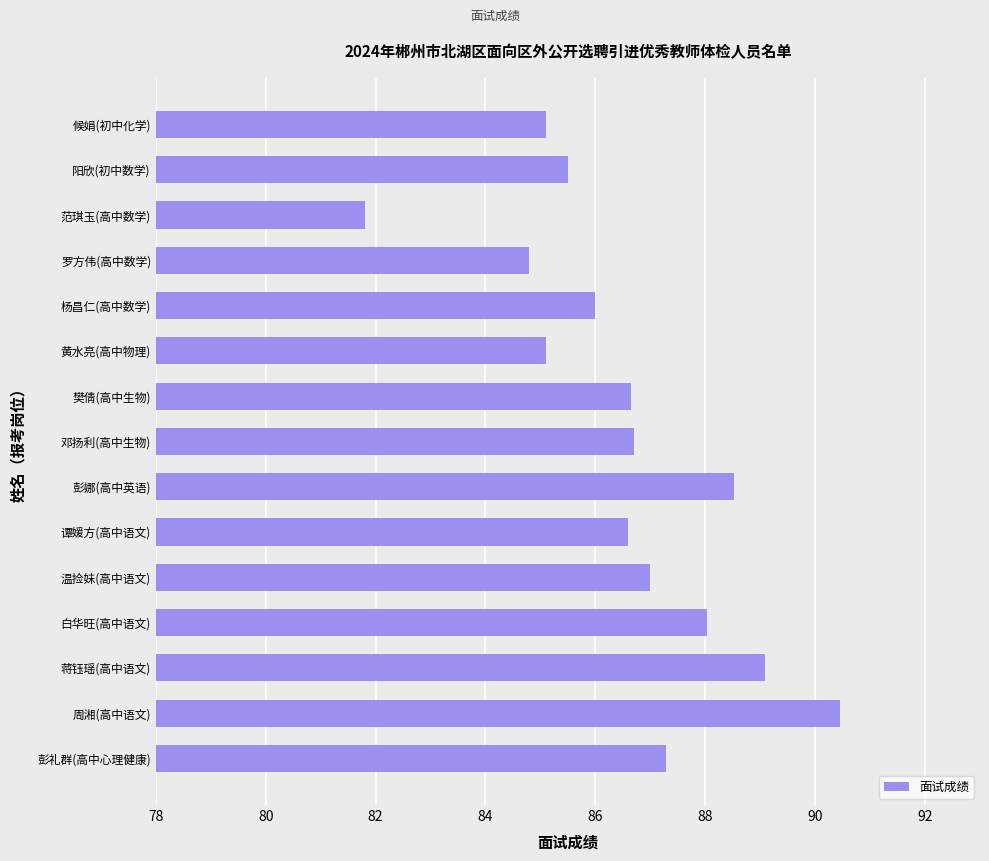

What is the change in value from 温捡妹(高中语文) to 彭娜(高中英语)?

+1.5